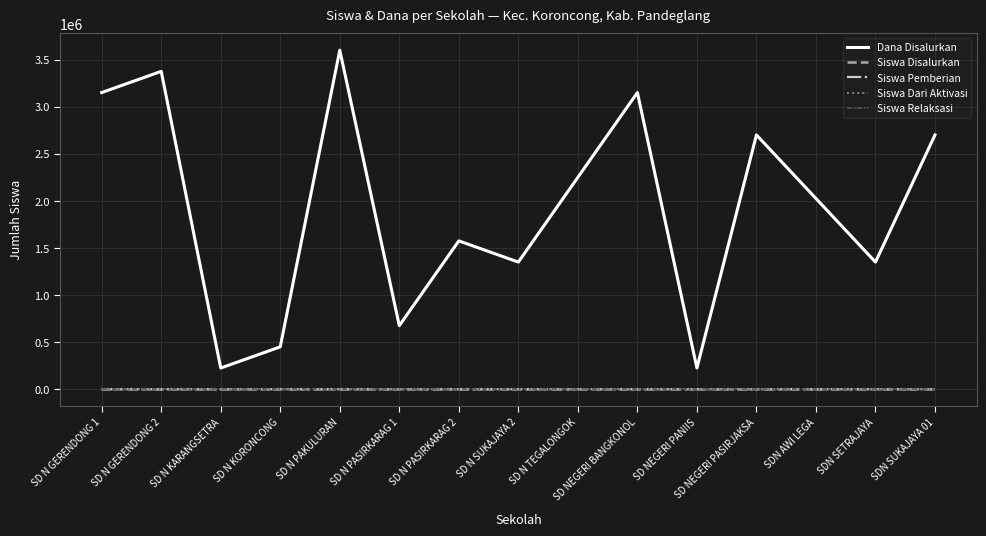

Does the chart have visible grid lines?

Yes